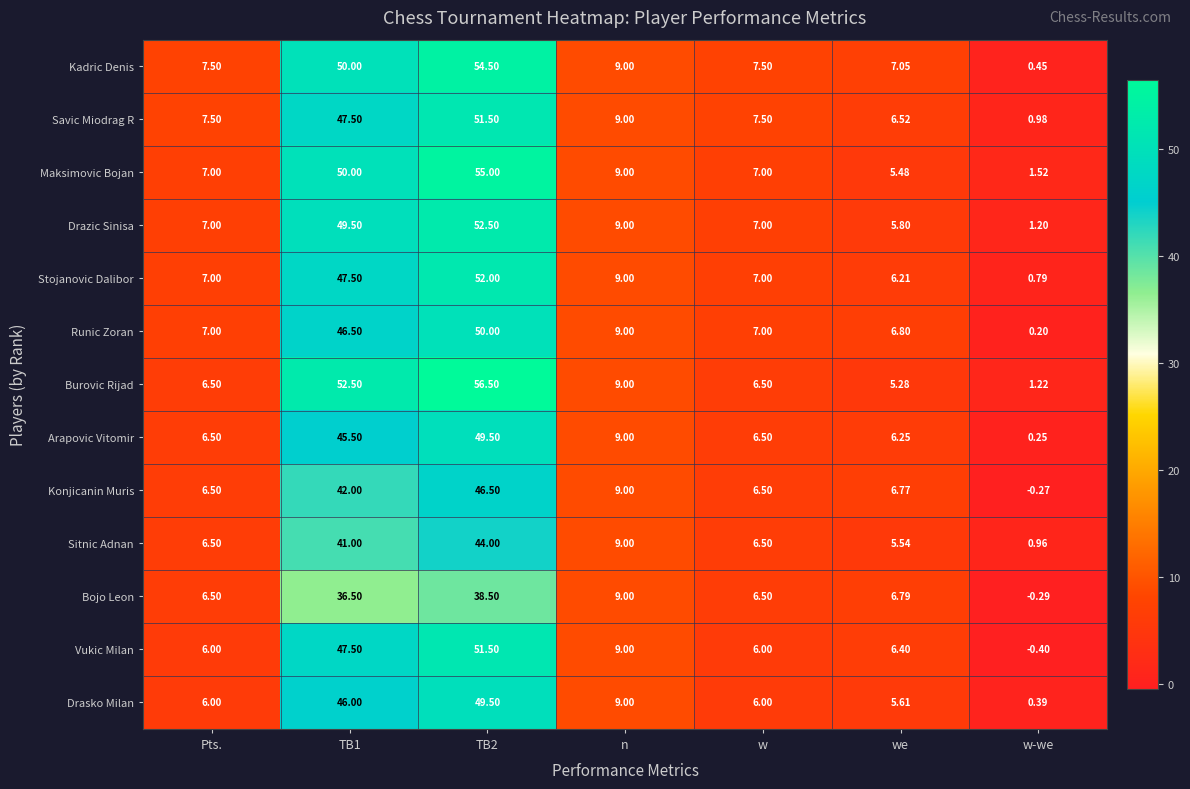

Which category has the lowest value across all series?

w-we